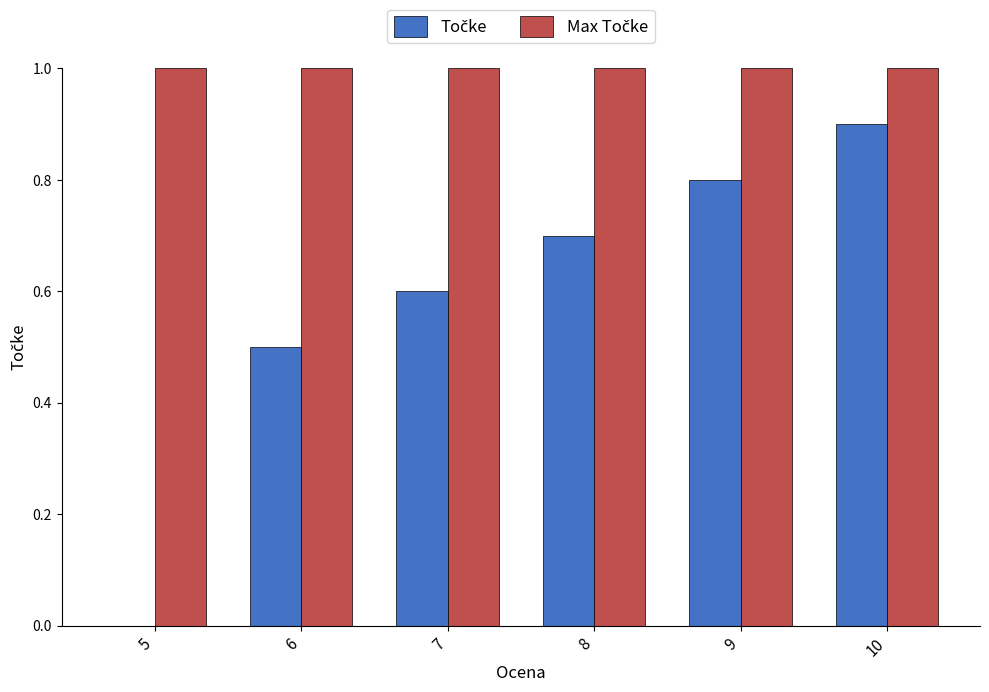

What is the maximum value shown in the chart?

1.0